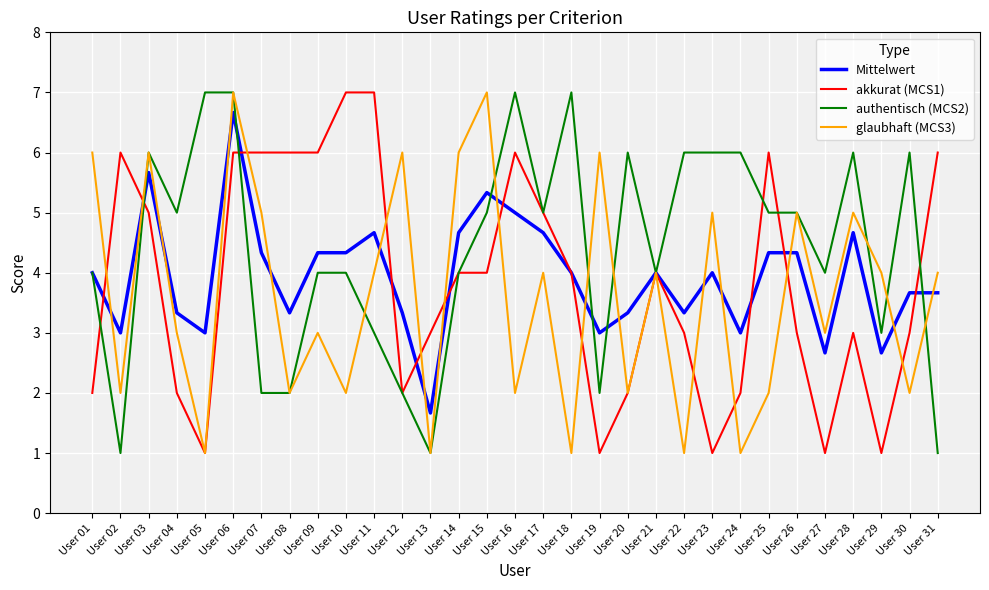

Between User 19 and User 24, which series saw the biggest shift?

glaubhaft (MCS3)